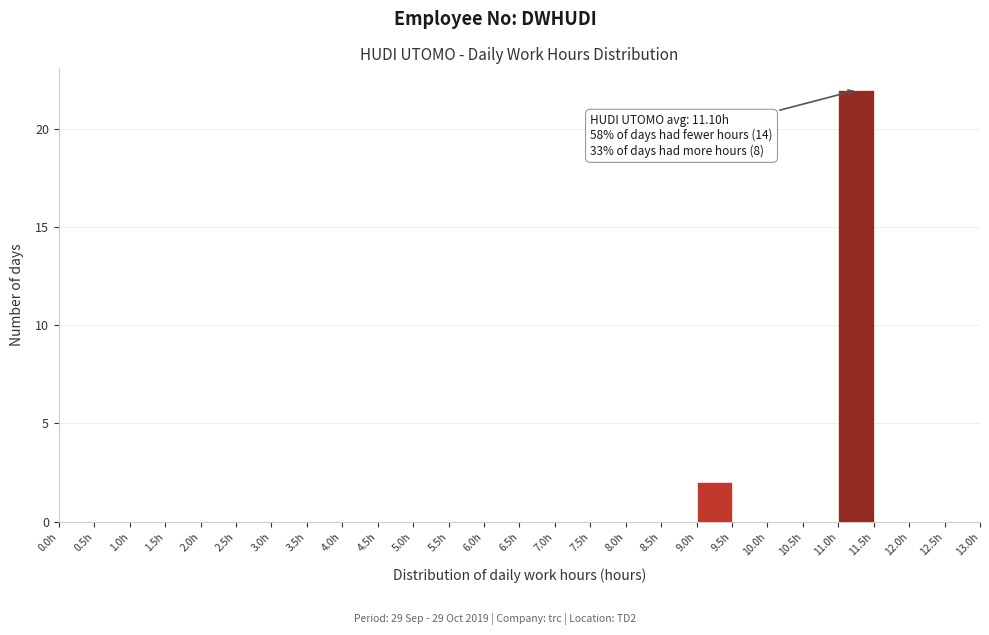

Which range on the x-axis has the tallest bar?

11.0 to 11.5